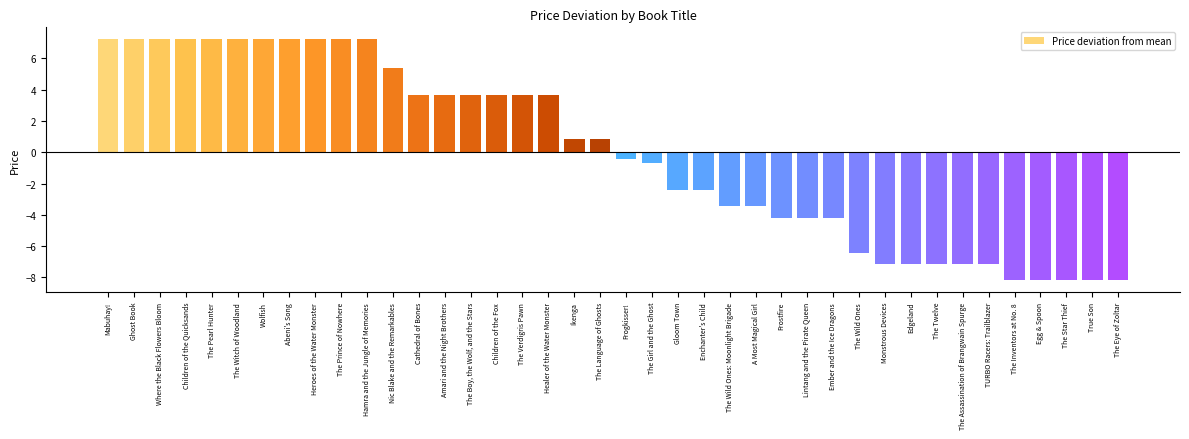

How many bars are there in total?

40